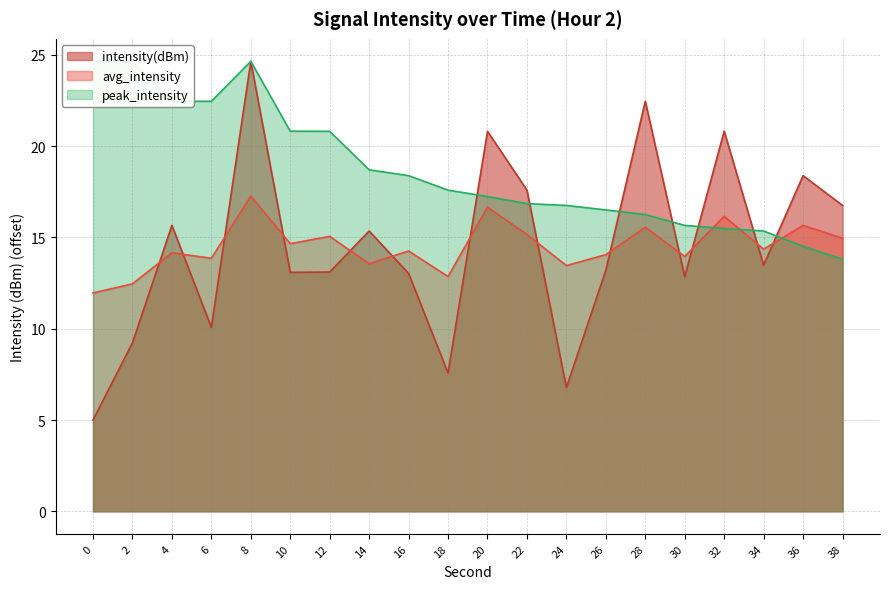

True or false: intensity(dBm) has more than 1 interior local peaks.

True